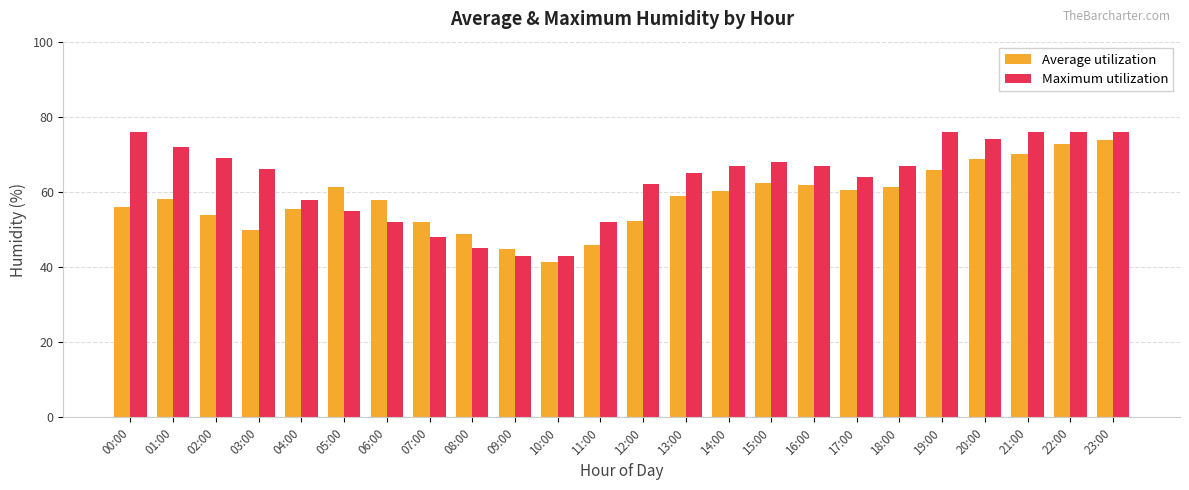

Which series has the largest total across all categories?

Maximum utilization